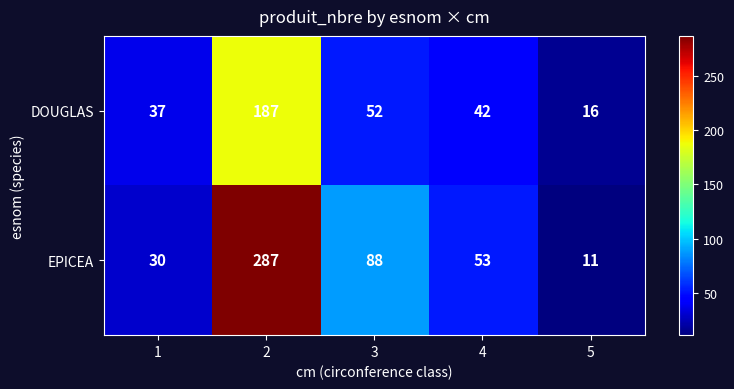

Reading left to right, what are all the values shown in this chart?

DOUGLAS: 37	187	52	42	16
EPICEA: 30	287	88	53	11